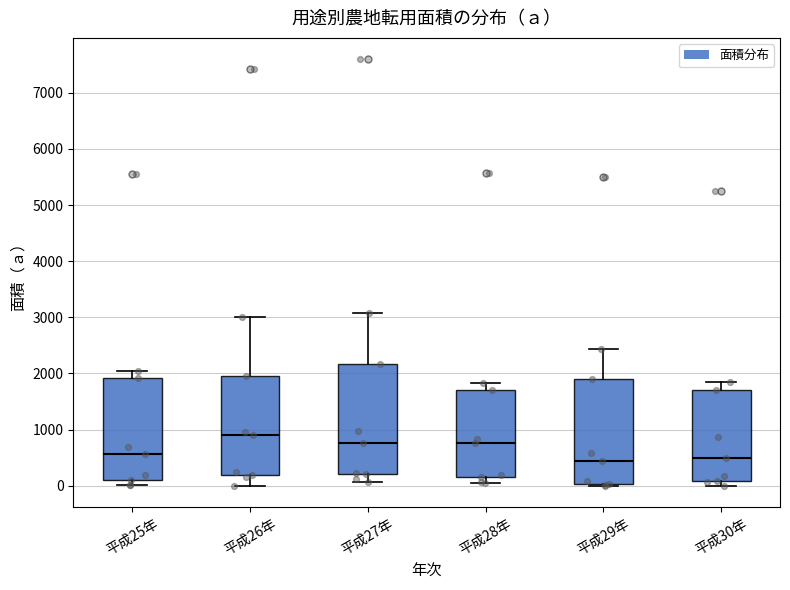

Where is the upper edge of the box for 平成25年 on the y-axis? The values are not printed on the chart, so give them approximately, as read against the axis.

1900